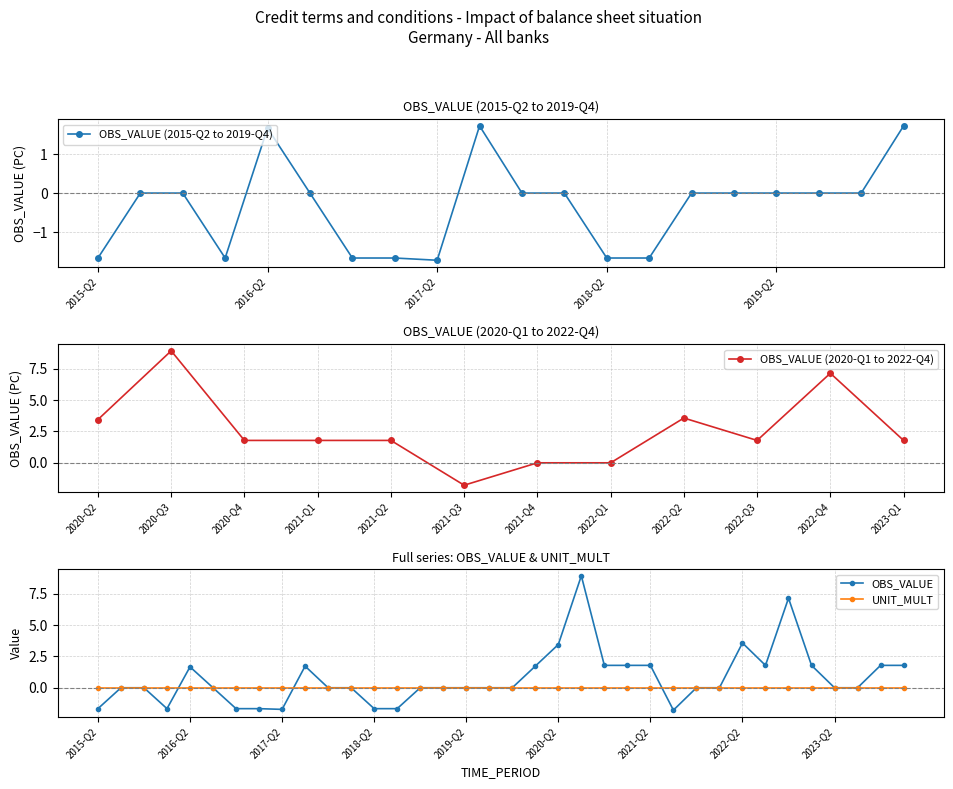

How many points are lower than both their immediate neighbors (excluding endpoints)?

4